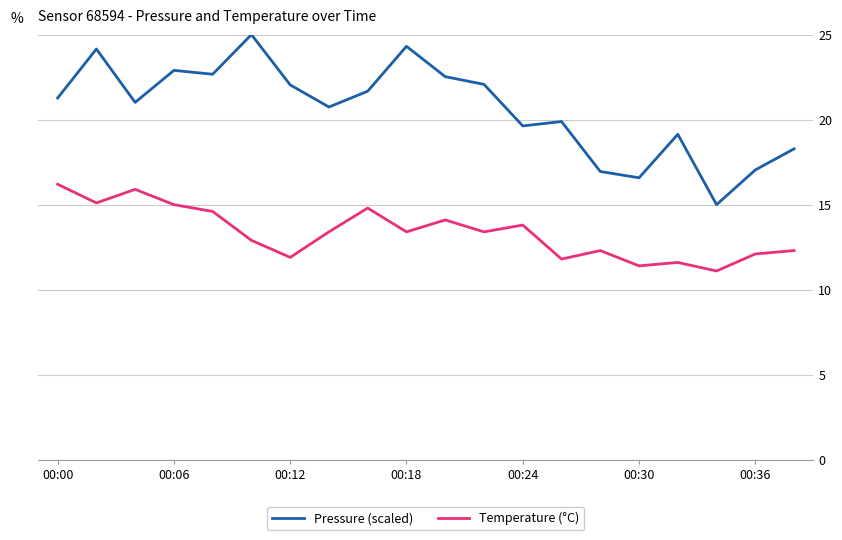

What is the greatest value displayed?

25.0